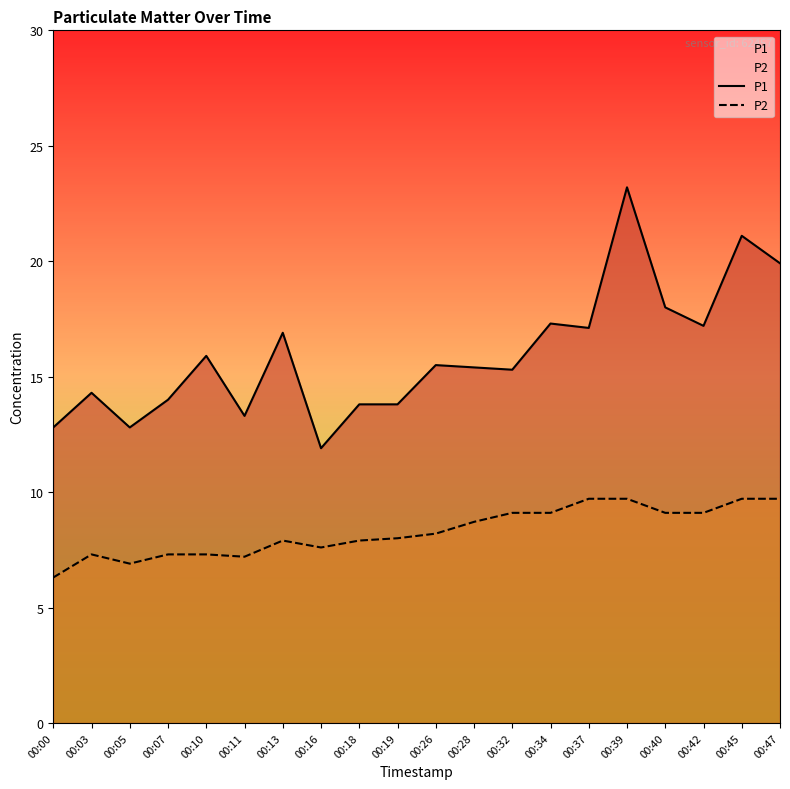

How many data points in P1 are above 15?

12